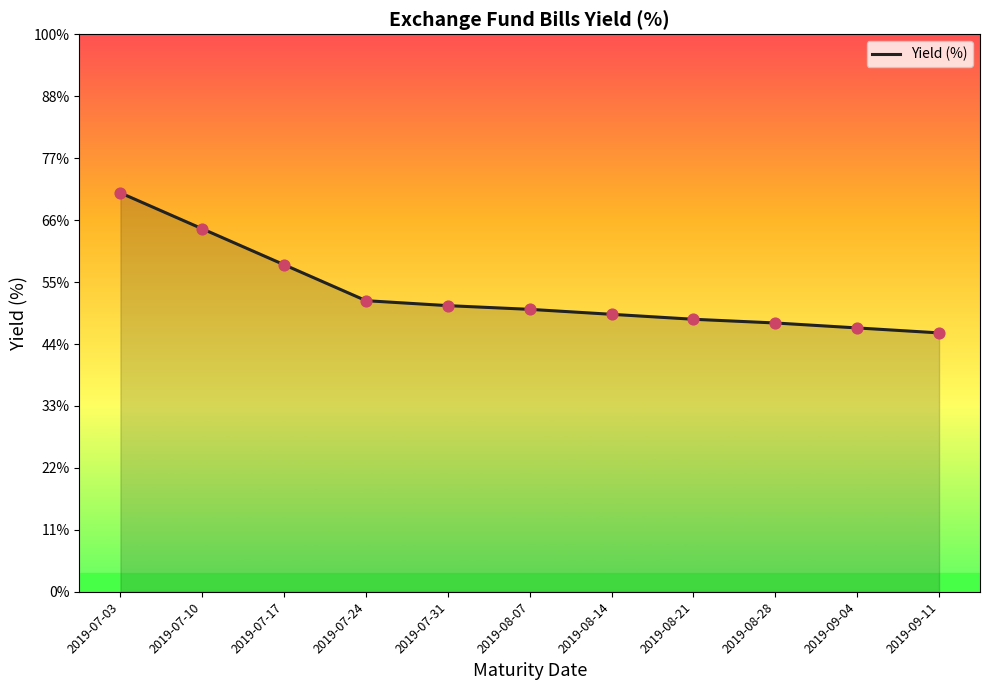

Which has a higher value, 2019-08-28 or 2019-07-10?

2019-07-10